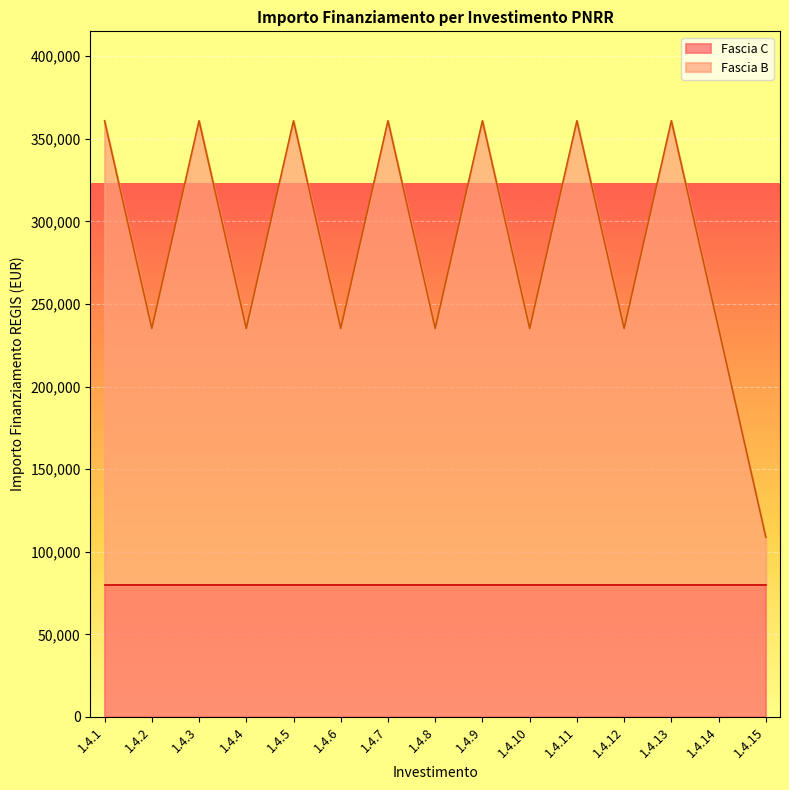

Is it true that Fascia C equals 79922 at M1/C1/1.4?

True